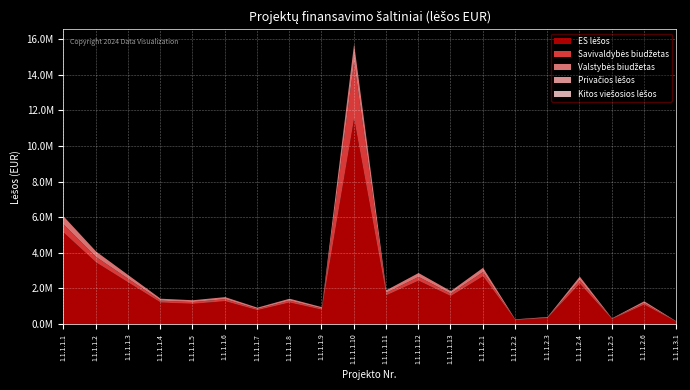

Rank the series at 1.1.1.1.10 from lowest to highest value.

Privačios lėšos, Kitos viešosios lėšos, Valstybės biudžetas, Savivaldybės biudžetas, ES lėšos